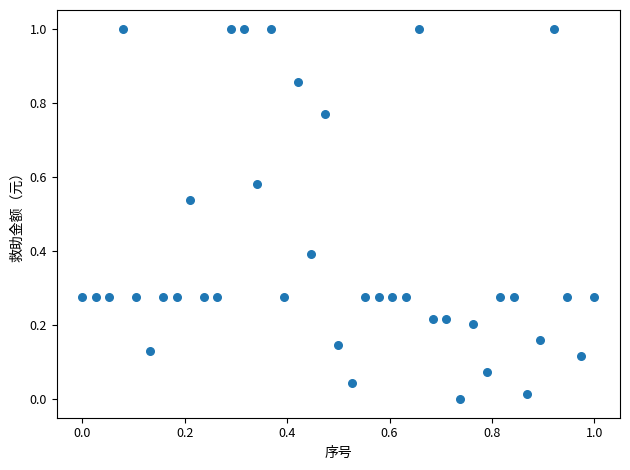

What is the range of Y values (max minus min)?

1.0